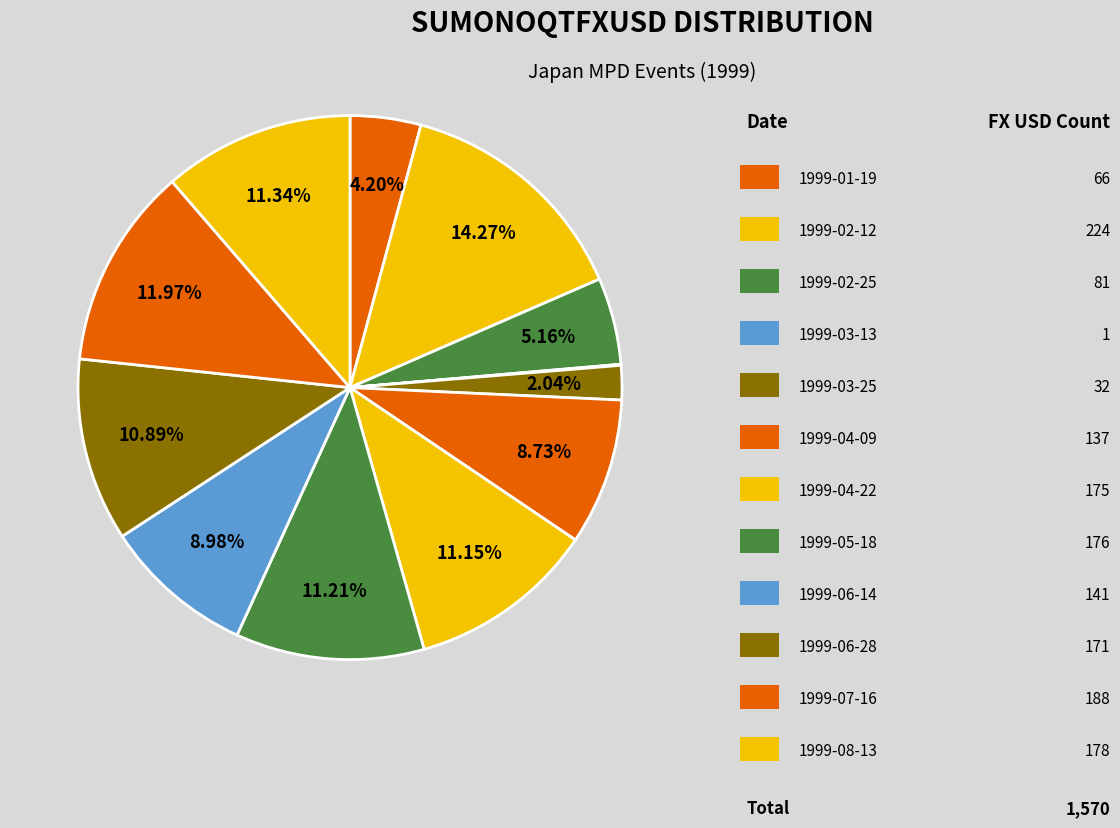

How many slices are in this pie chart?

12